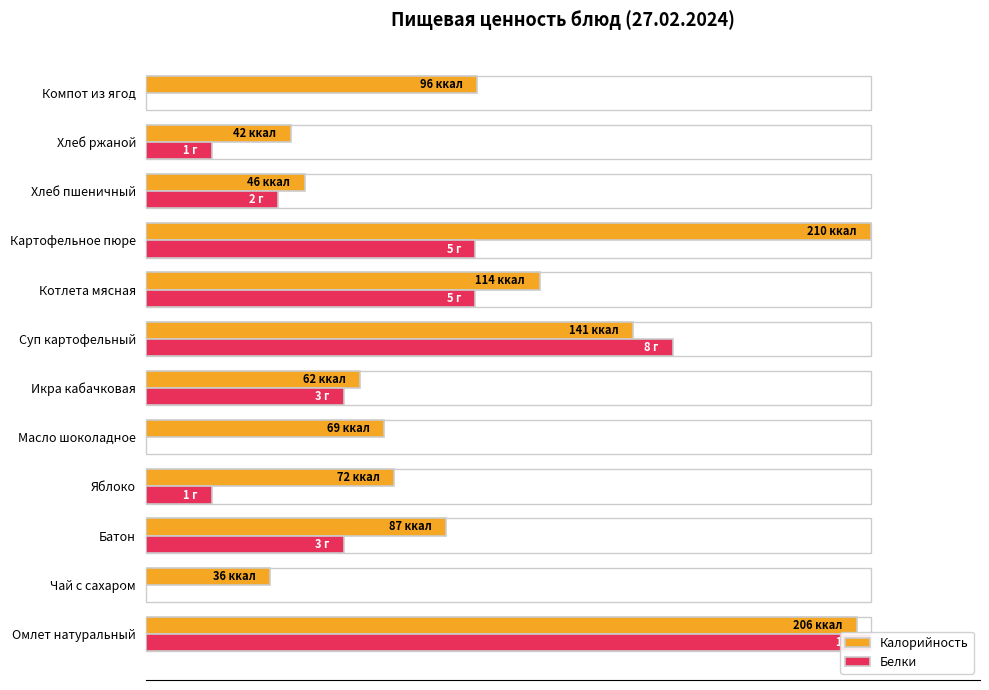

What position from the right is Омлет натуральный?

12